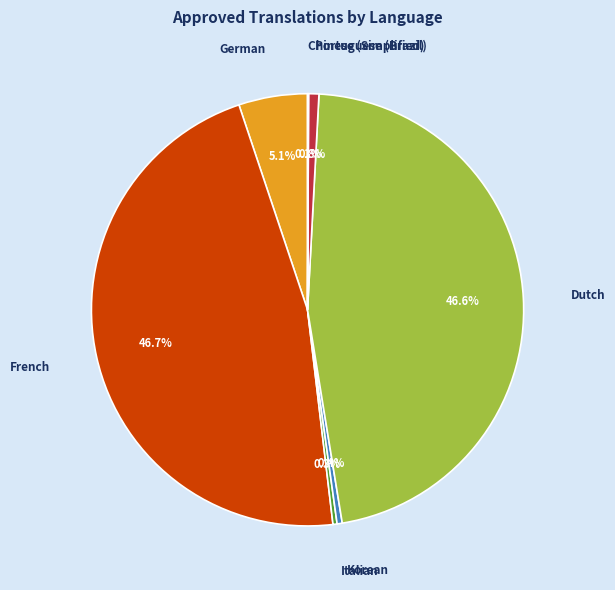

Is there any slice that represents more than half of the pie?

No